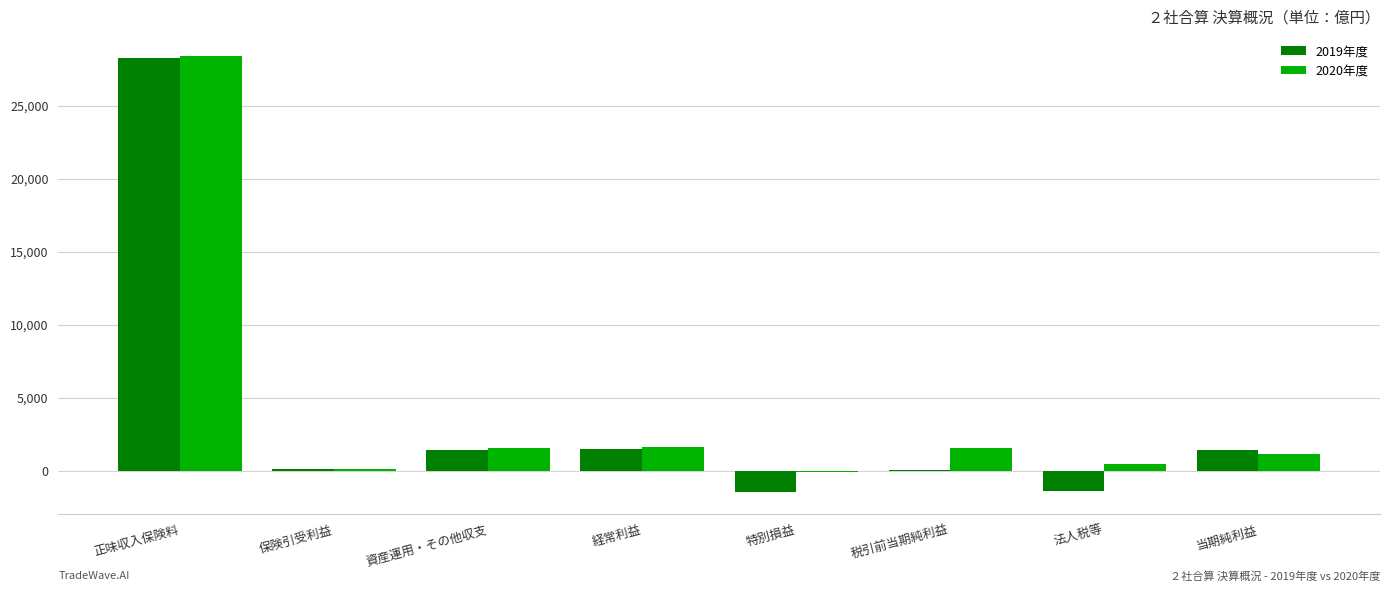

What are all the series names shown in the legend?

2019年度, 2020年度